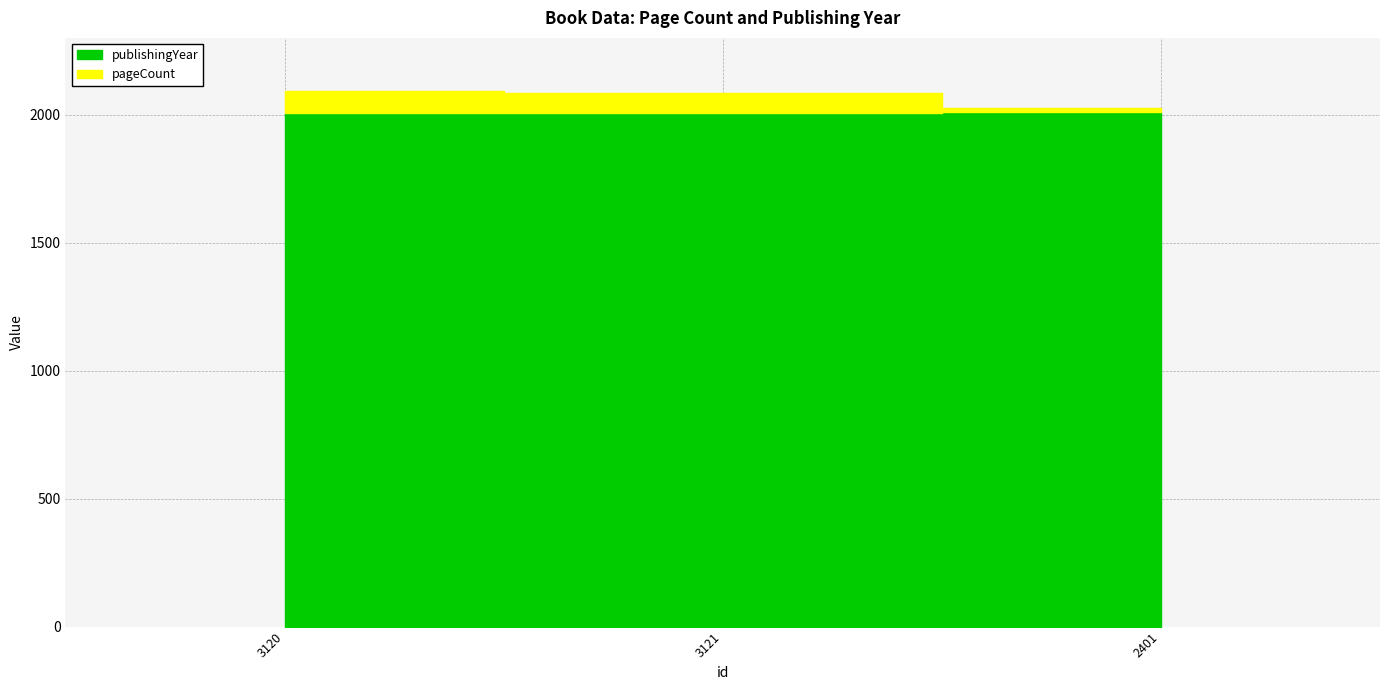

At which category is the sum across all series the highest?

3120